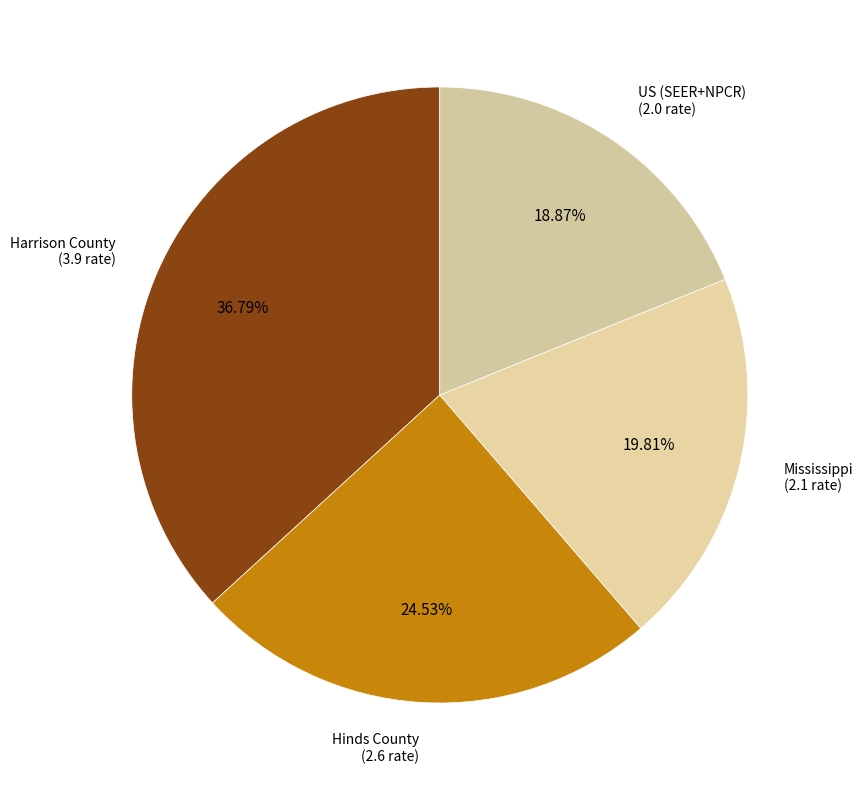

What is the smallest slice in the pie chart?

US (SEER+NPCR)